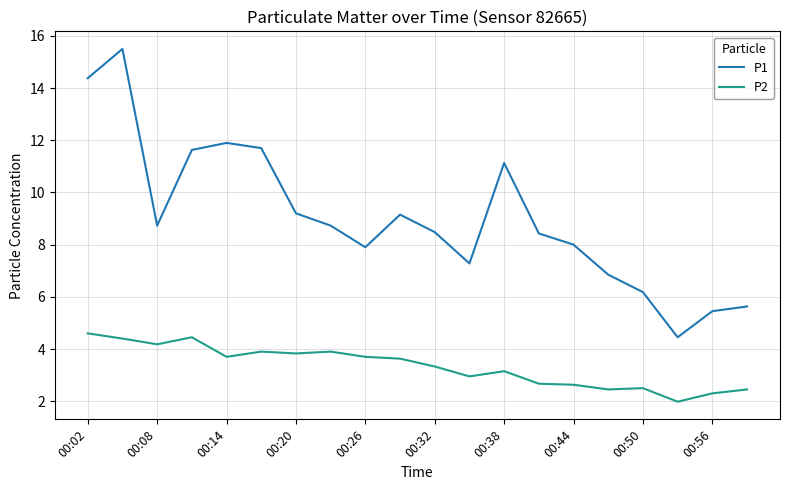

True or false: P1 and P2 cross at least once.

False